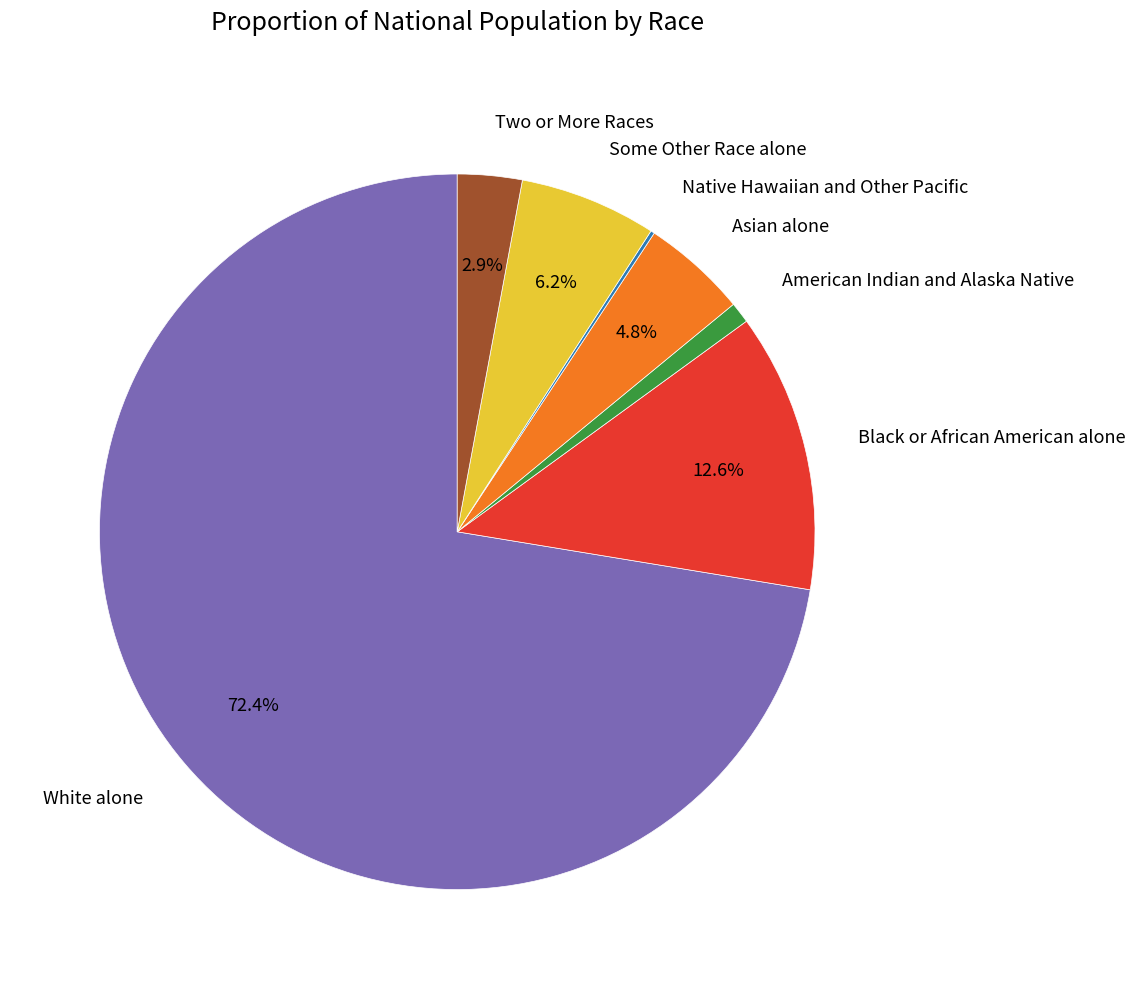

Is there any slice that represents more than half of the pie?

Yes